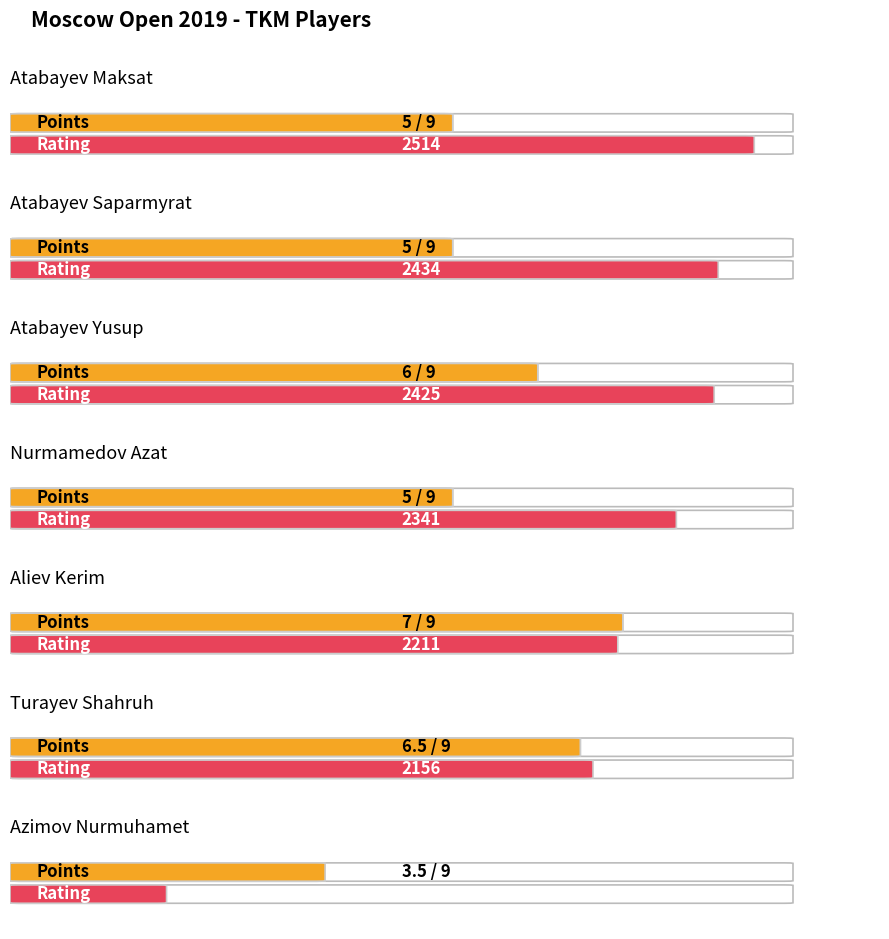

What is the minimum value shown in the chart?

3.5